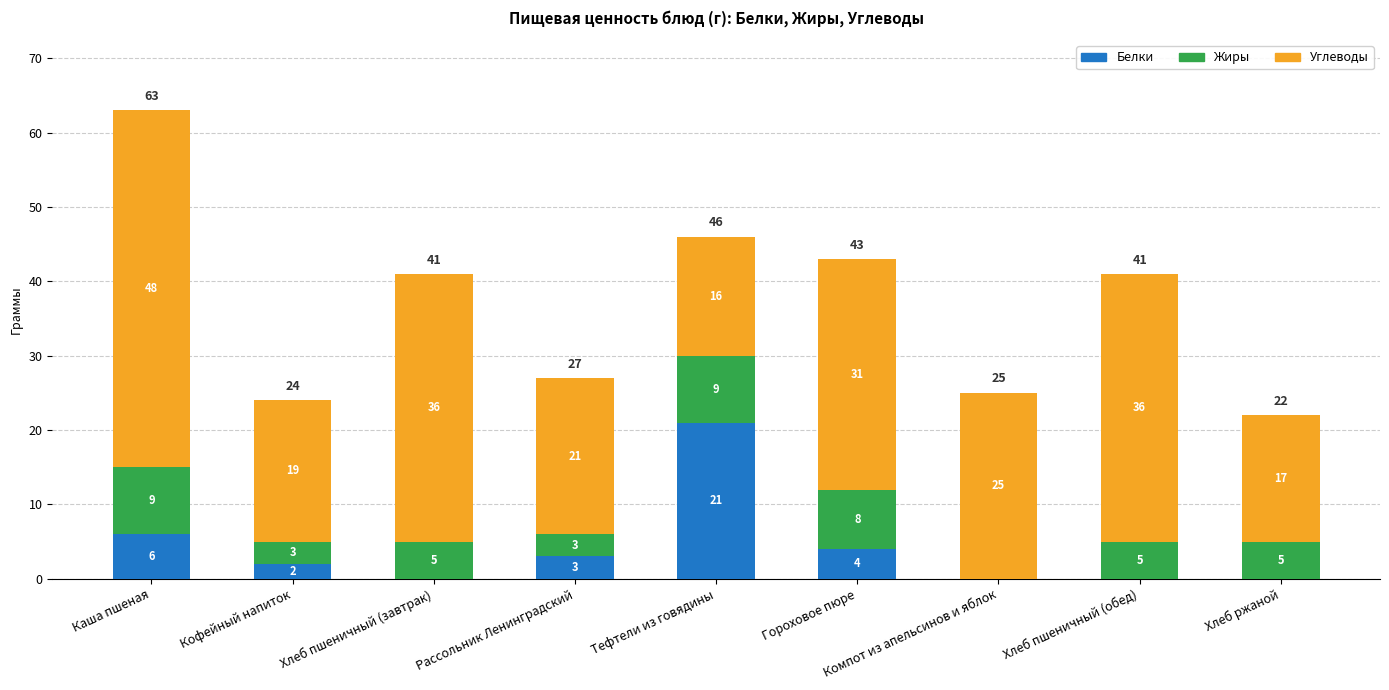

Where is Белки nearest to the value 10?

Каша пшеная